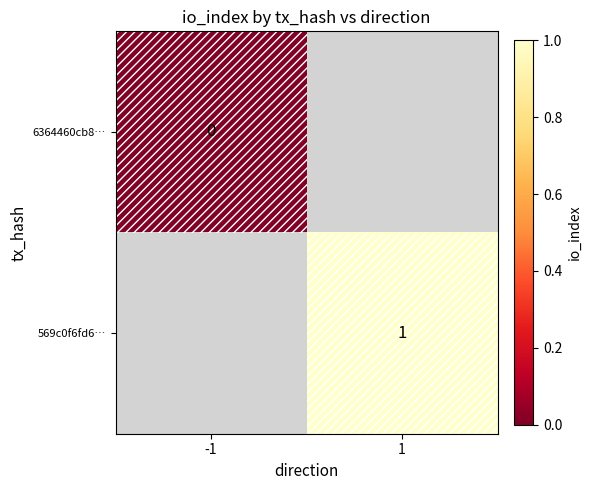

The value of 569c0f6fd6… at 1 is 0.5. True or false?

False